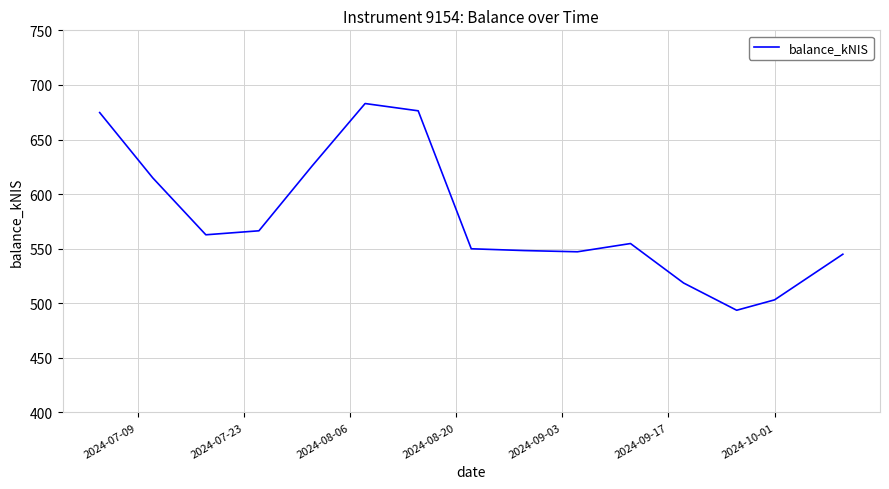

What is the greatest value displayed?

683.0